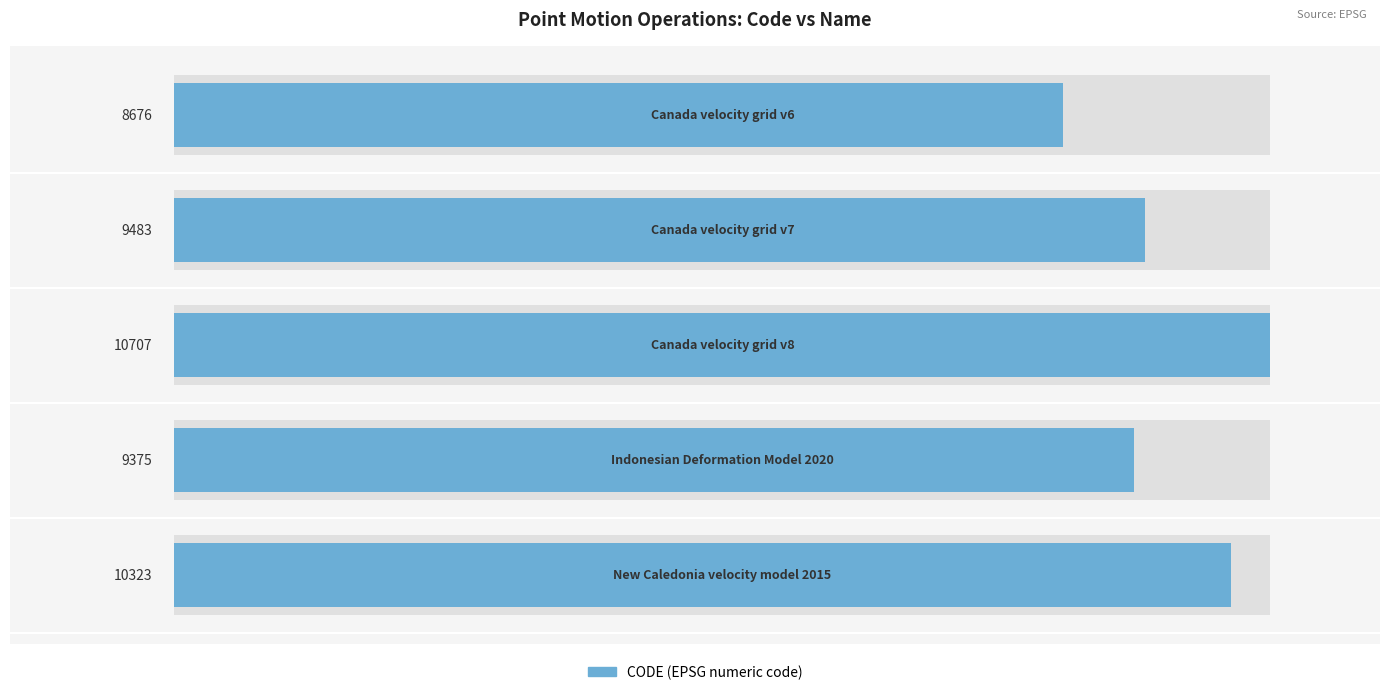

Is it true that the value at 3 is 3650?

False